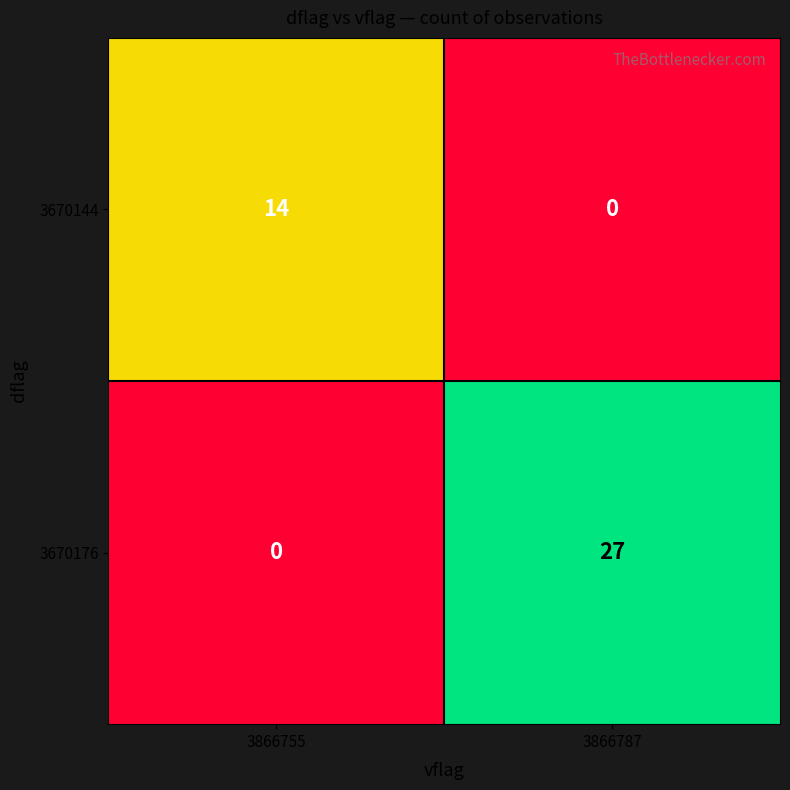

Reading left to right, extract all data points from this chart.

3670144: 3866755=14	3866787=0
3670176: 3866755=0	3866787=27